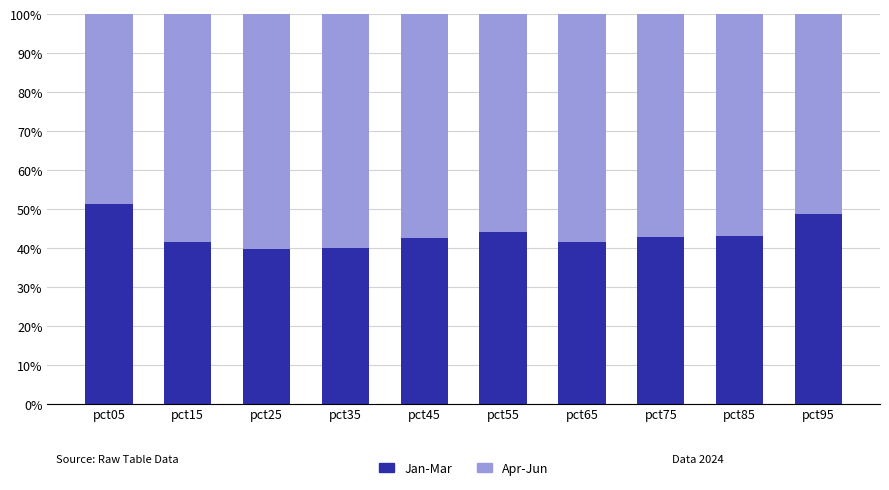

At how many categories does at least one series exceed 0?

10